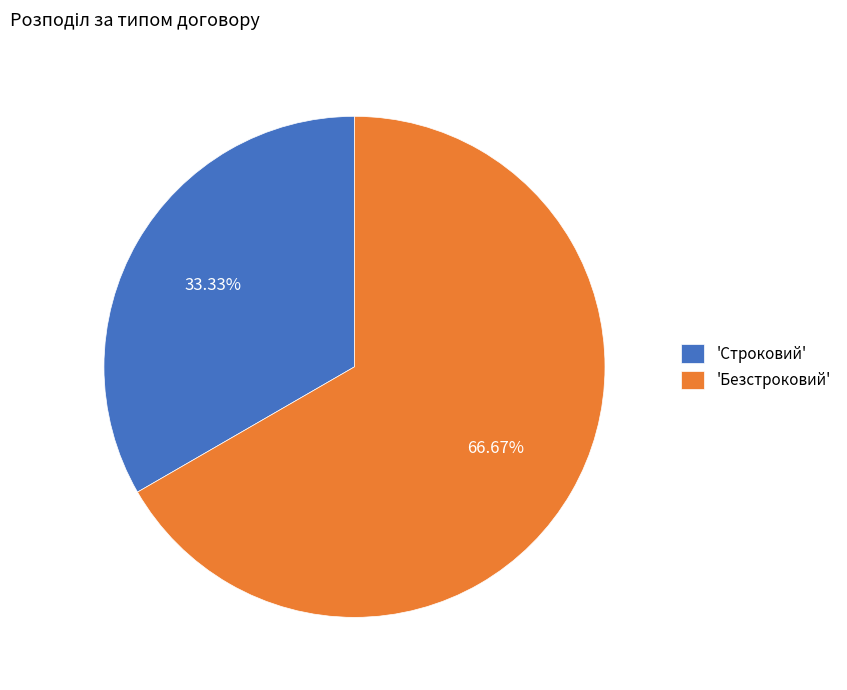

Which category accounts for the majority?

'Безстроковий'